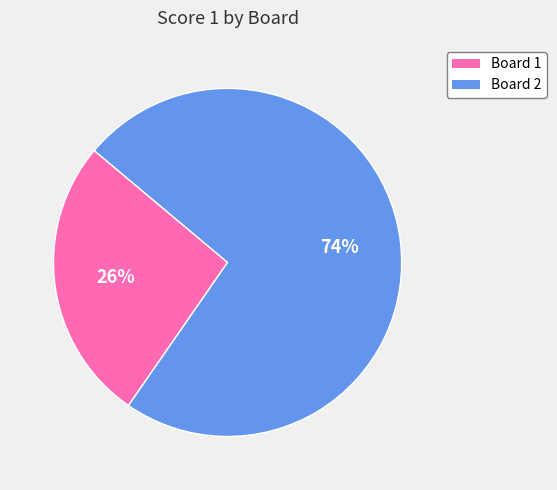

Does Board 1 account for over 50% of the chart?

No